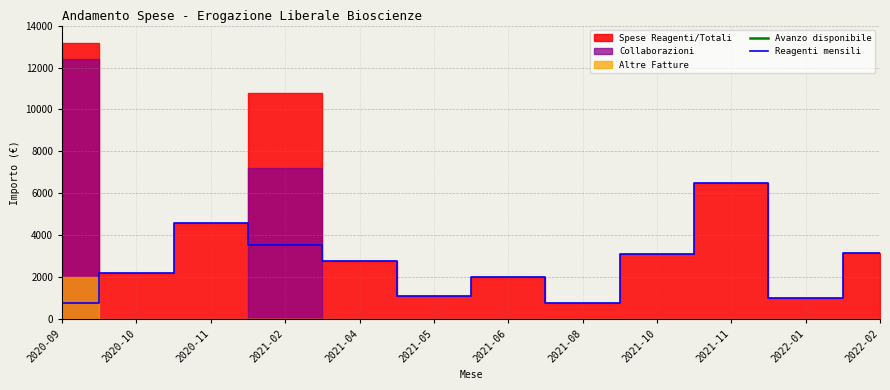

Which category has the highest value in the Reagenti mensili series?

2021-11